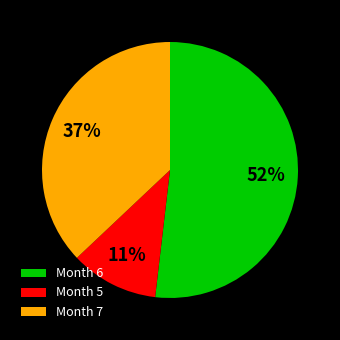

What percentage is the Month 5 slice, to the nearest percent?

11%